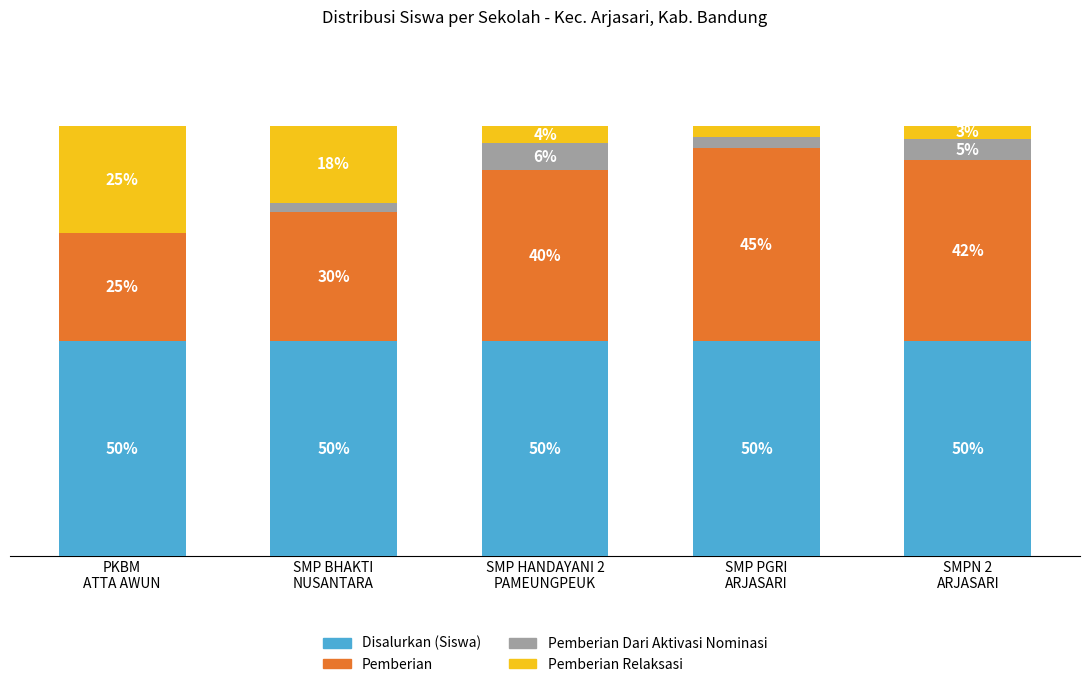

What is the approximate value of Pemberian at SMP BHAKTI
NUSANTARA?

29.9